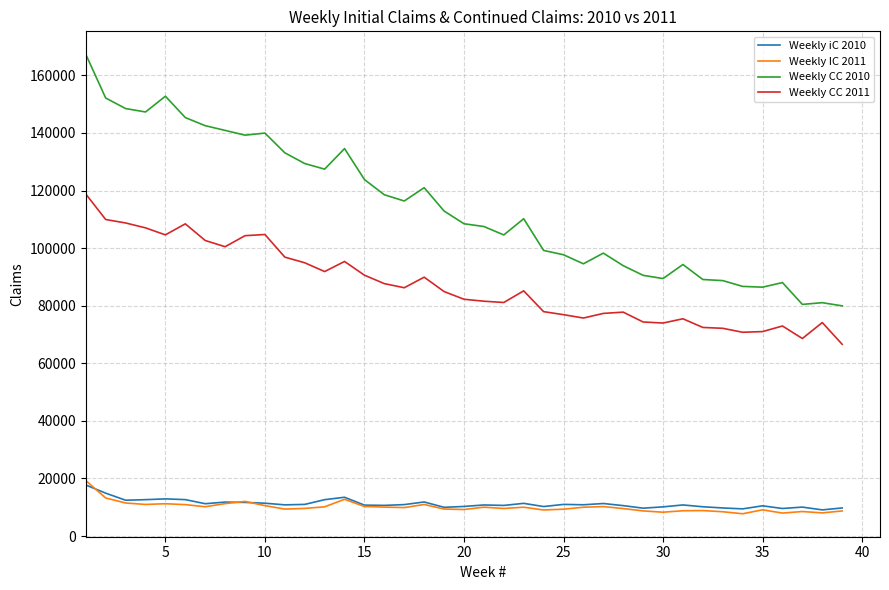

How many lines are shown in the chart?

4